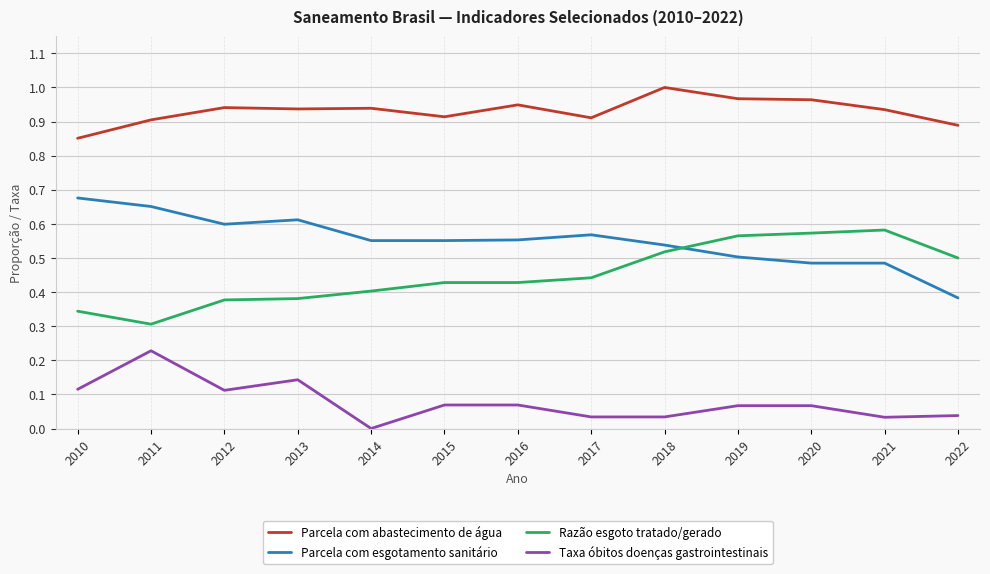

List the series in order of their peak value, highest first.

Parcela com abastecimento de água, Parcela com esgotamento sanitário, Razão esgoto tratado/gerado, Taxa óbitos doenças gastrointestinais